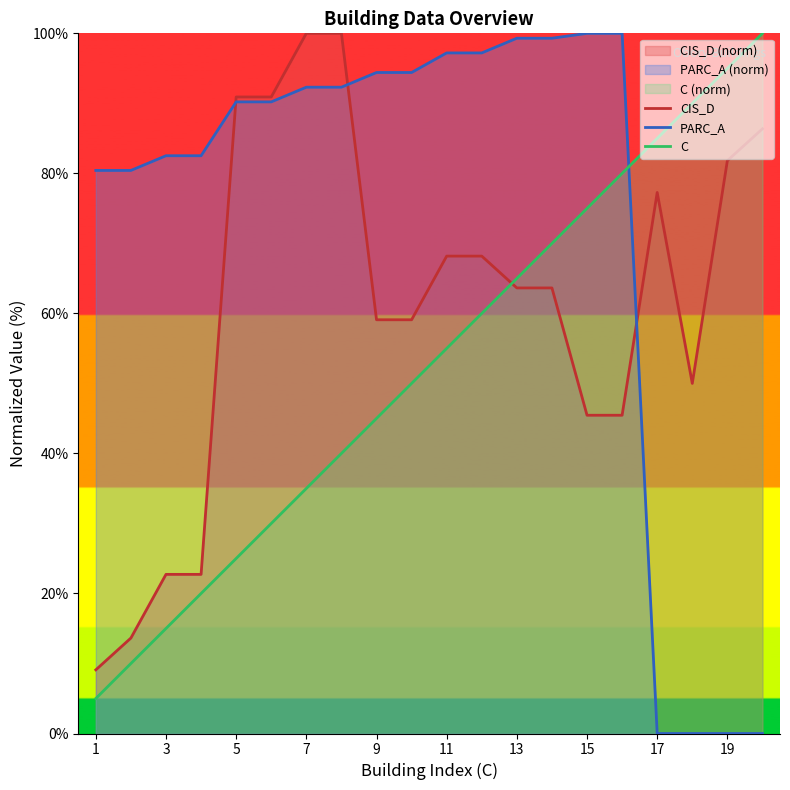

Which series has the largest total across all categories?

PARC_A